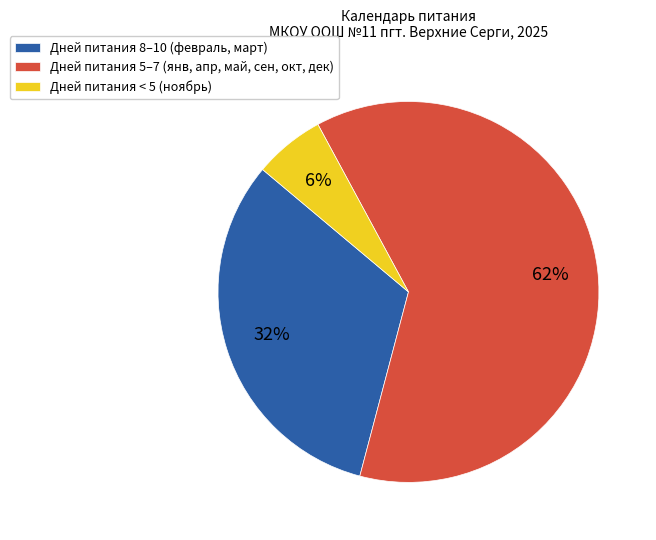

How many segments does this pie chart have?

3